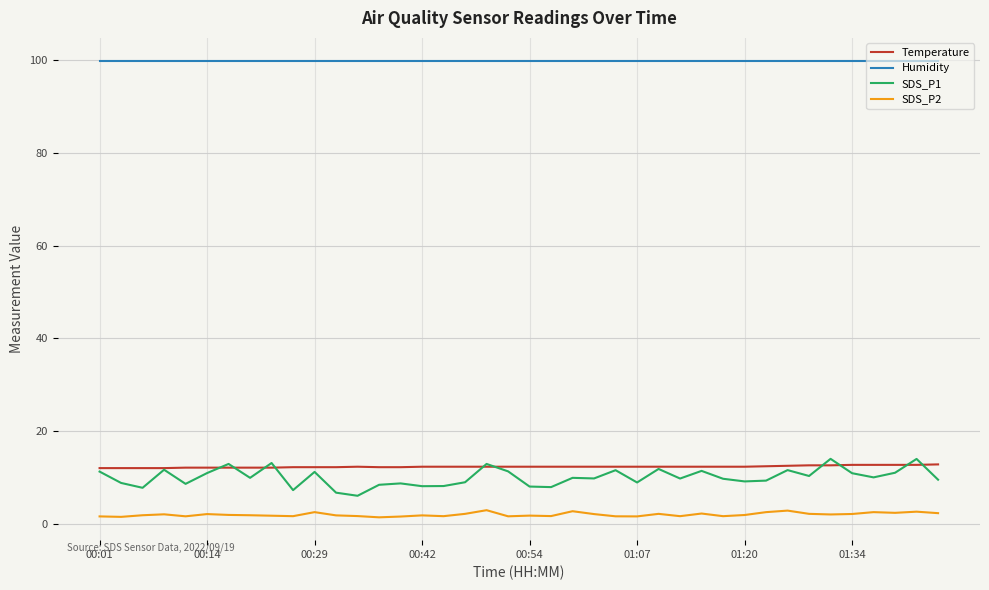

Which series has the widest spread of values?

SDS_P1